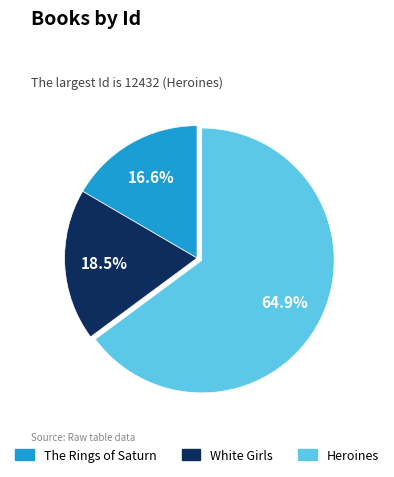

Which slice is the smallest?

The Rings of Saturn